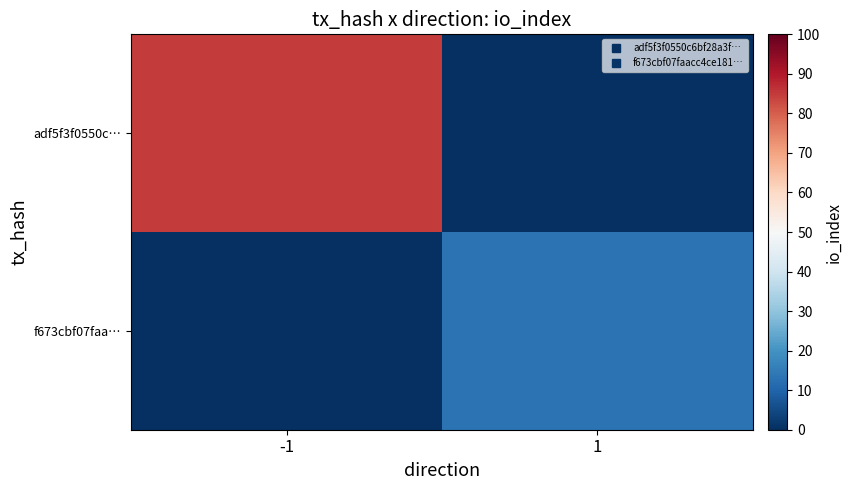

Which series has the largest total across all categories?

adf5f3f0550c…